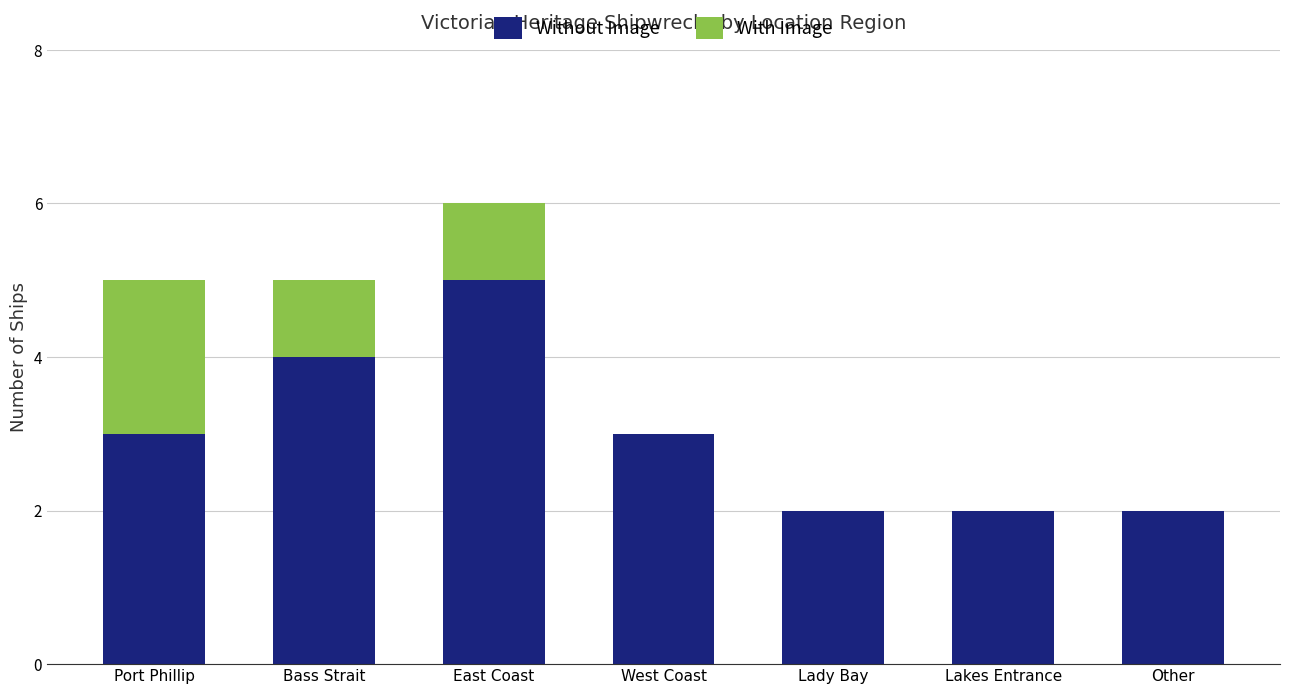

The value of Without Image at West Coast is 1. True or false?

False